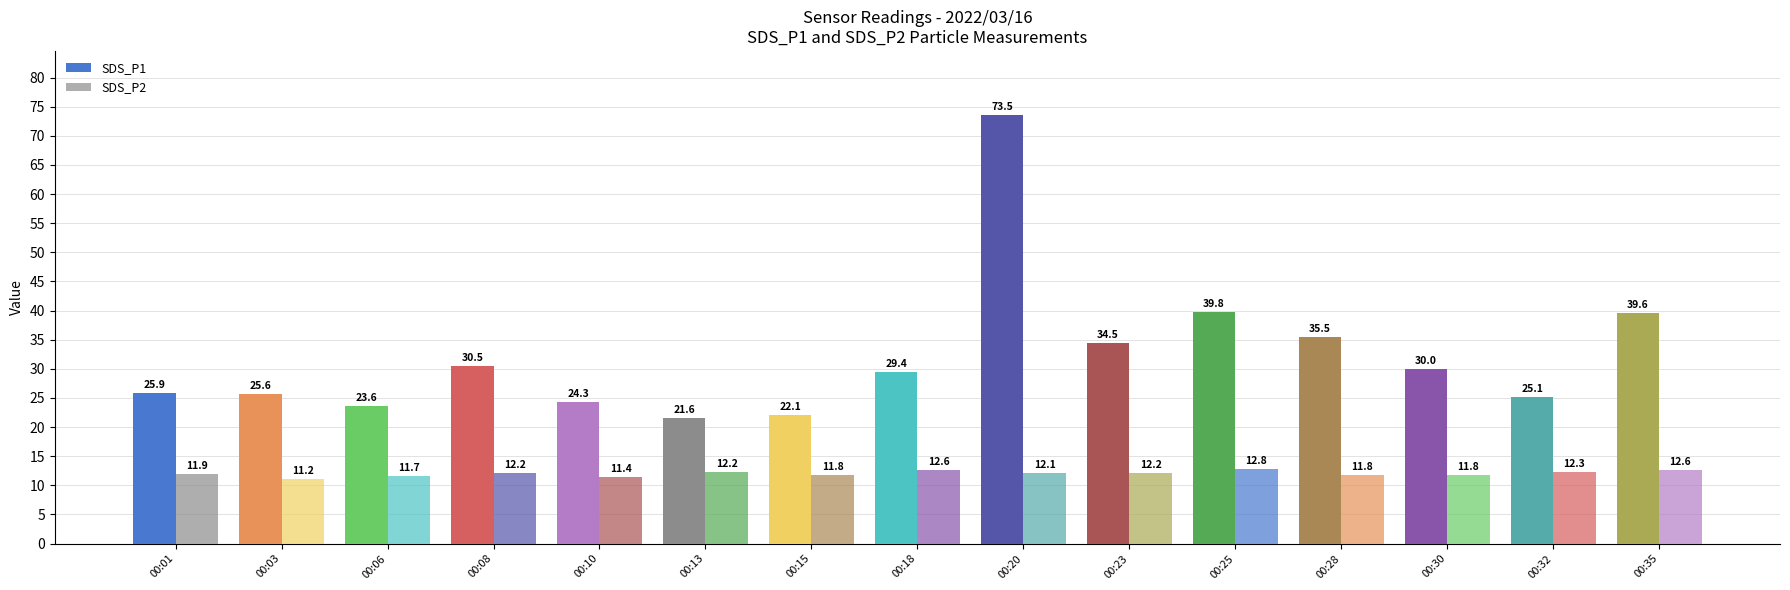

Which series has the largest range (max minus min)?

SDS_P1